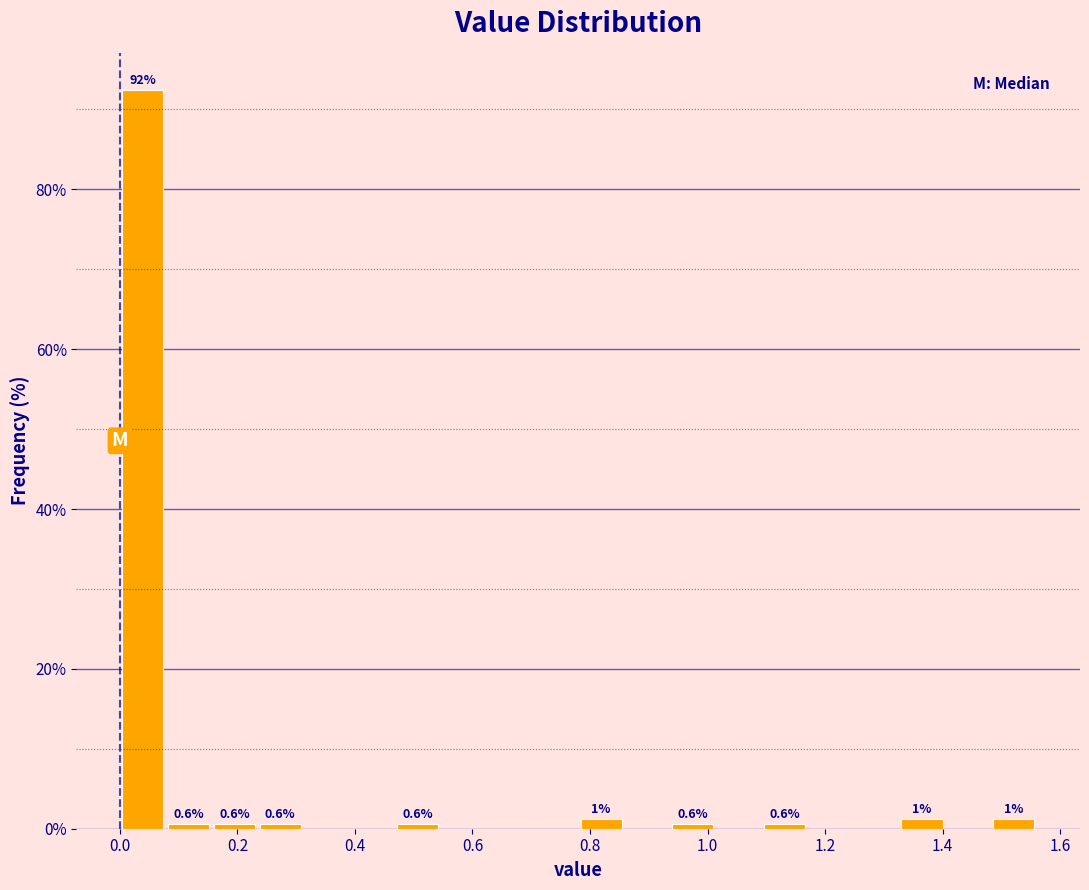

Around what value on the x-axis is the tallest bar? Give the approximate position of its centre, as read against the axis.

0.04